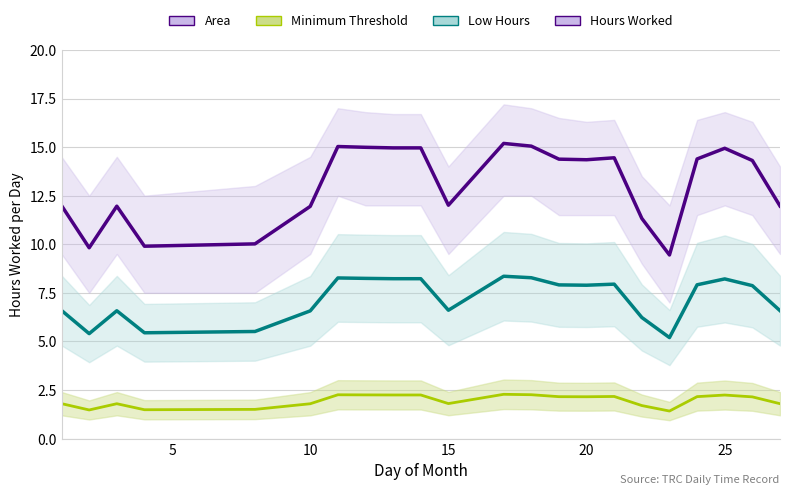

What is the smallest value displayed?

1.4